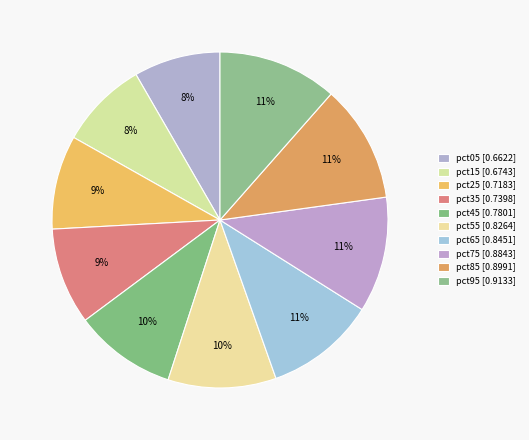

How many segments does this pie chart have?

10